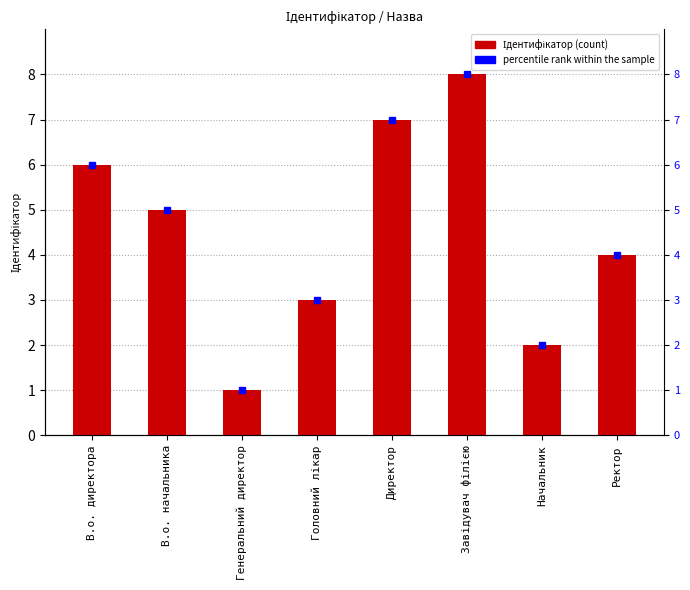

How many bars are there in total?

8